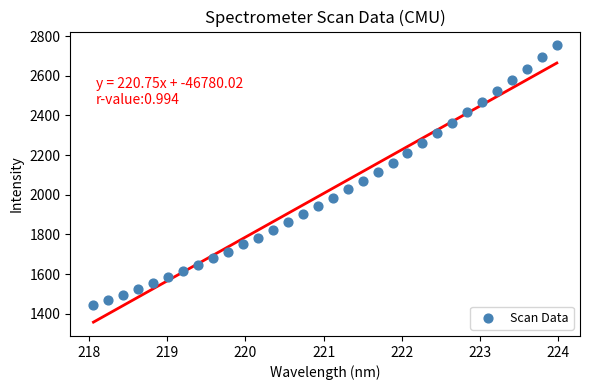

What is the range of Y values (max minus min)?

1310.6